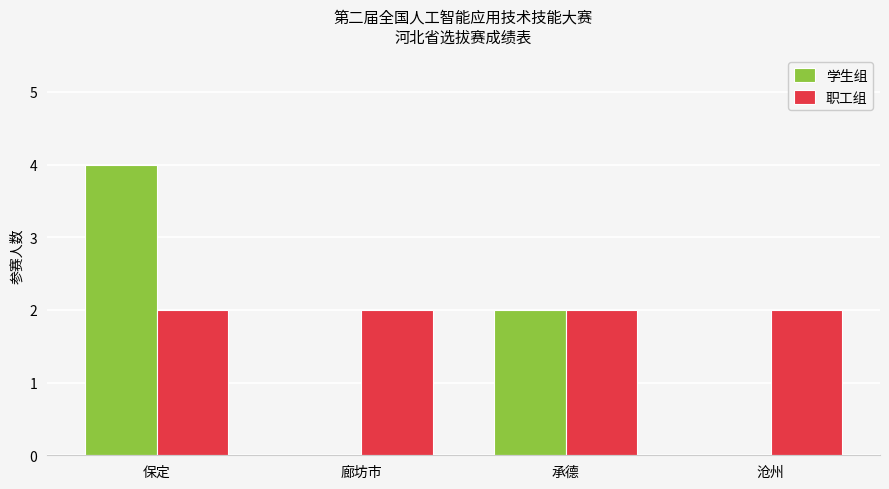

Which series changed the most between 保定 and 廊坊市?

学生组